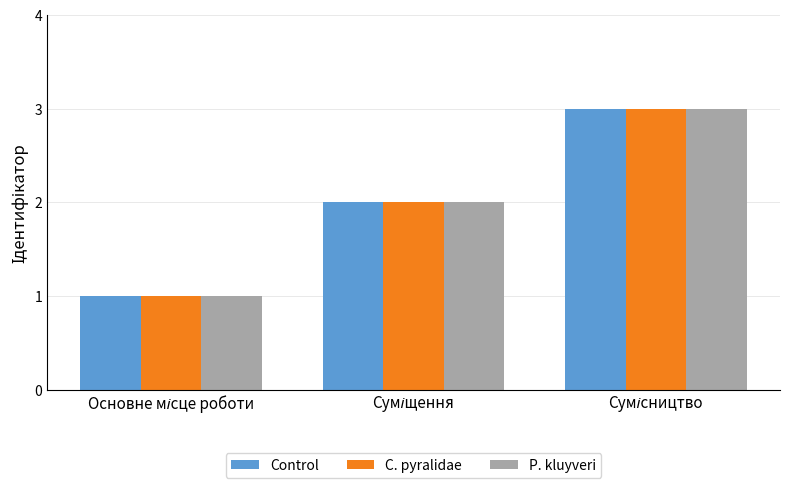

What is the maximum value for Control?

3